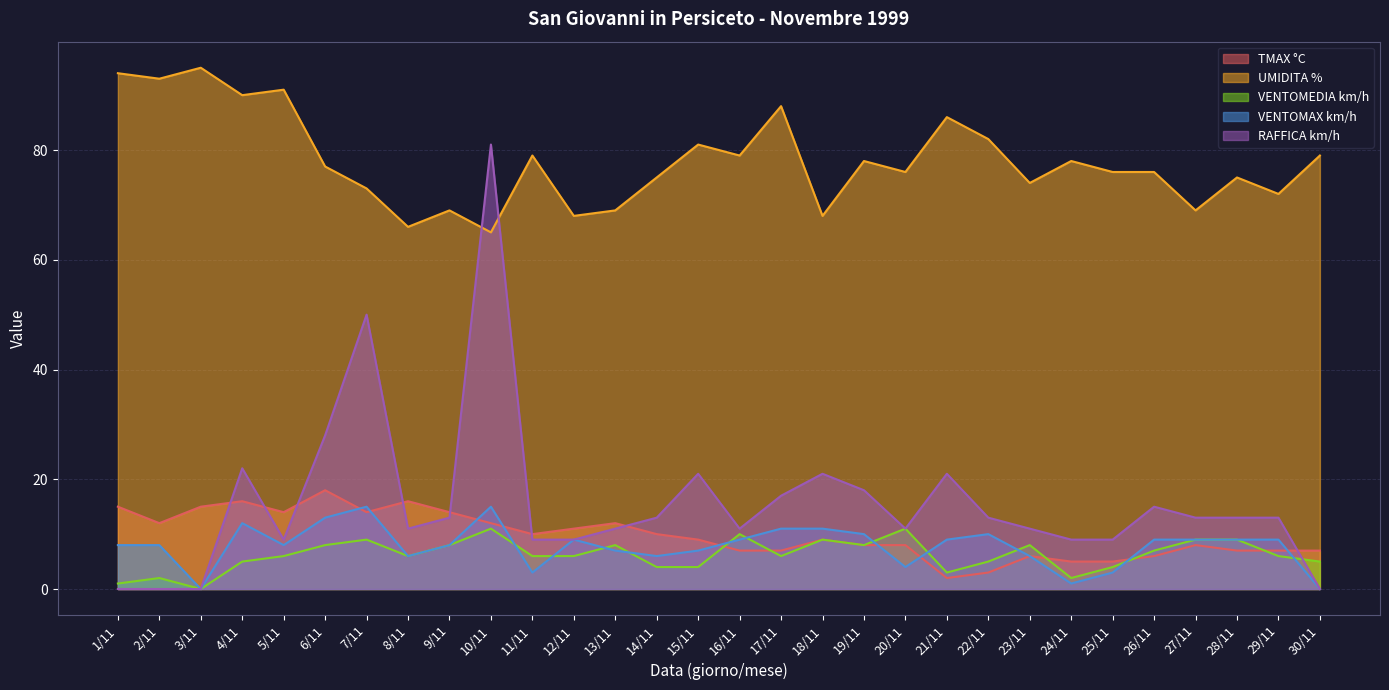

True or false: UMIDITA % and TMAX °C cross at least once.

False